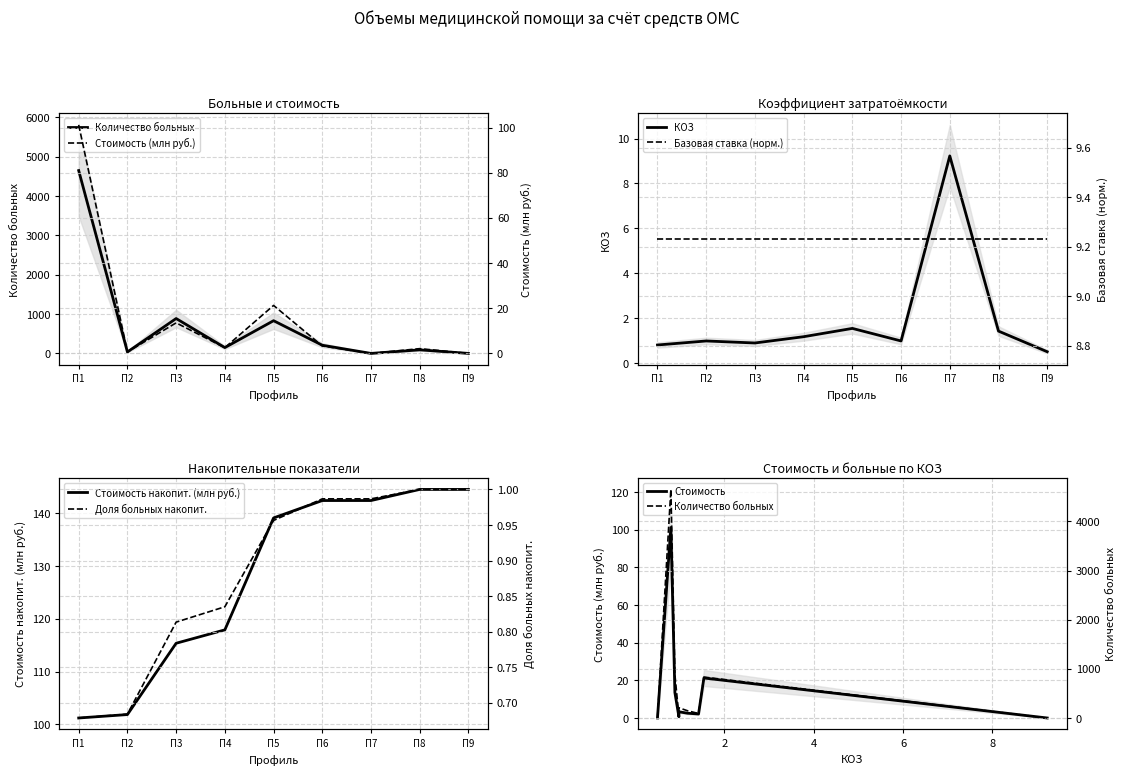

Is it true that Стоимость накопит. (млн руб.) equals 117.9 at П4?

True